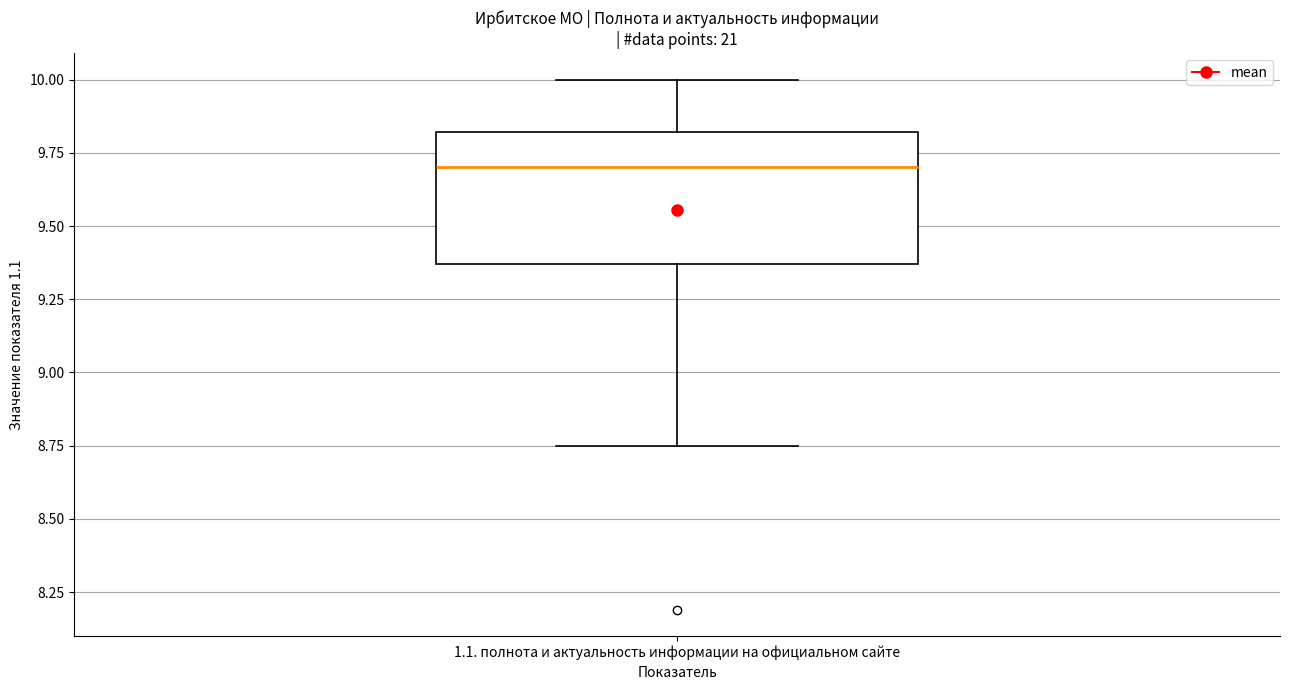

Where does the median line of the box for 1.1. полнота и актуальность информации на официальном сайте sit on the y-axis? The values are not printed on the chart, so give them approximately, as read against the axis.

9.70